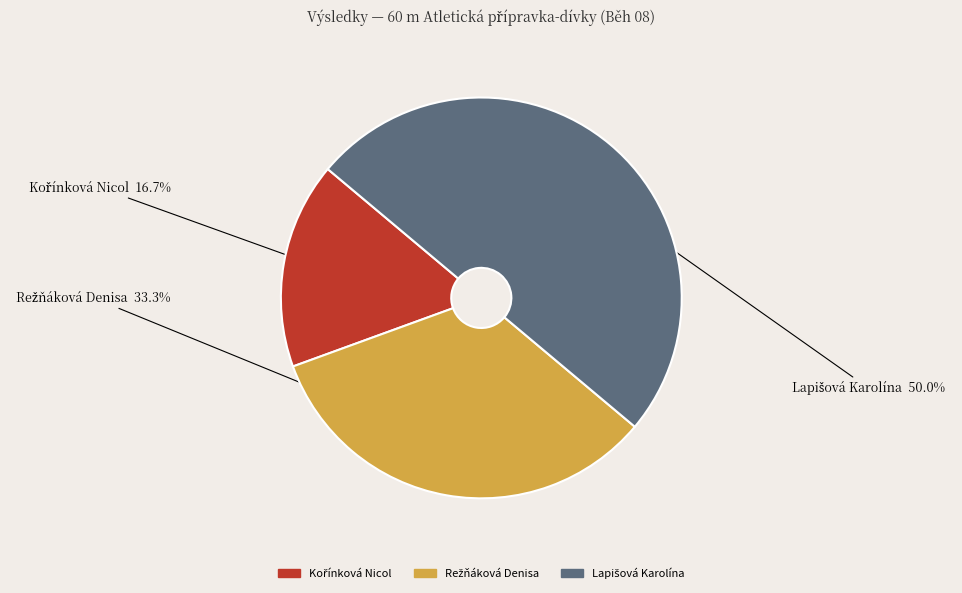

What is the total percentage of Lapišová Karolína and Kořínková Nicol?

66.7%